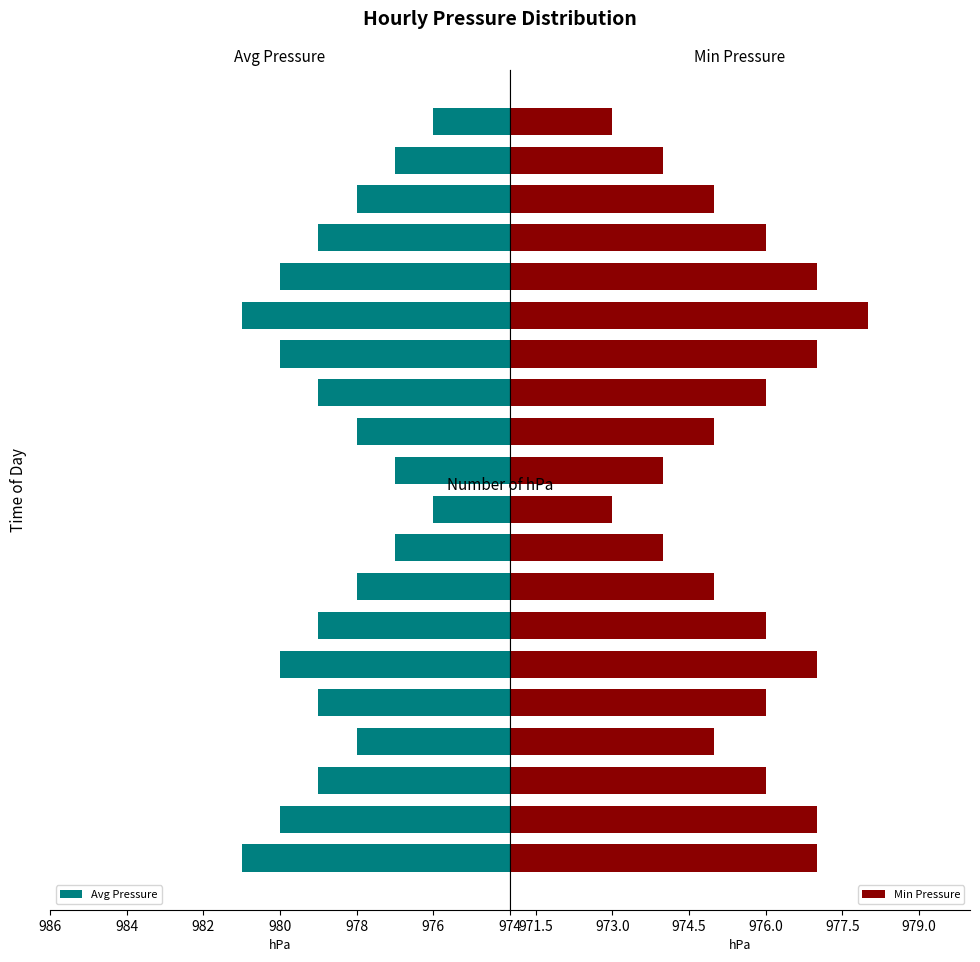

What is the sum of all Avg Pressure values?

19572